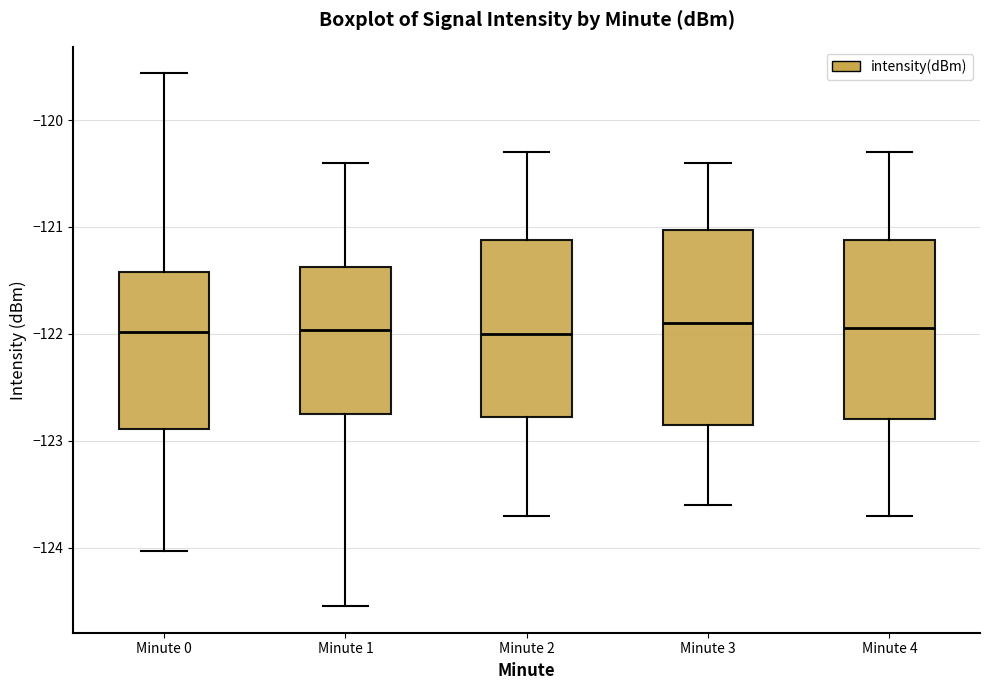

Which box is the tallest, from its lower edge to its upper edge?

Minute 3